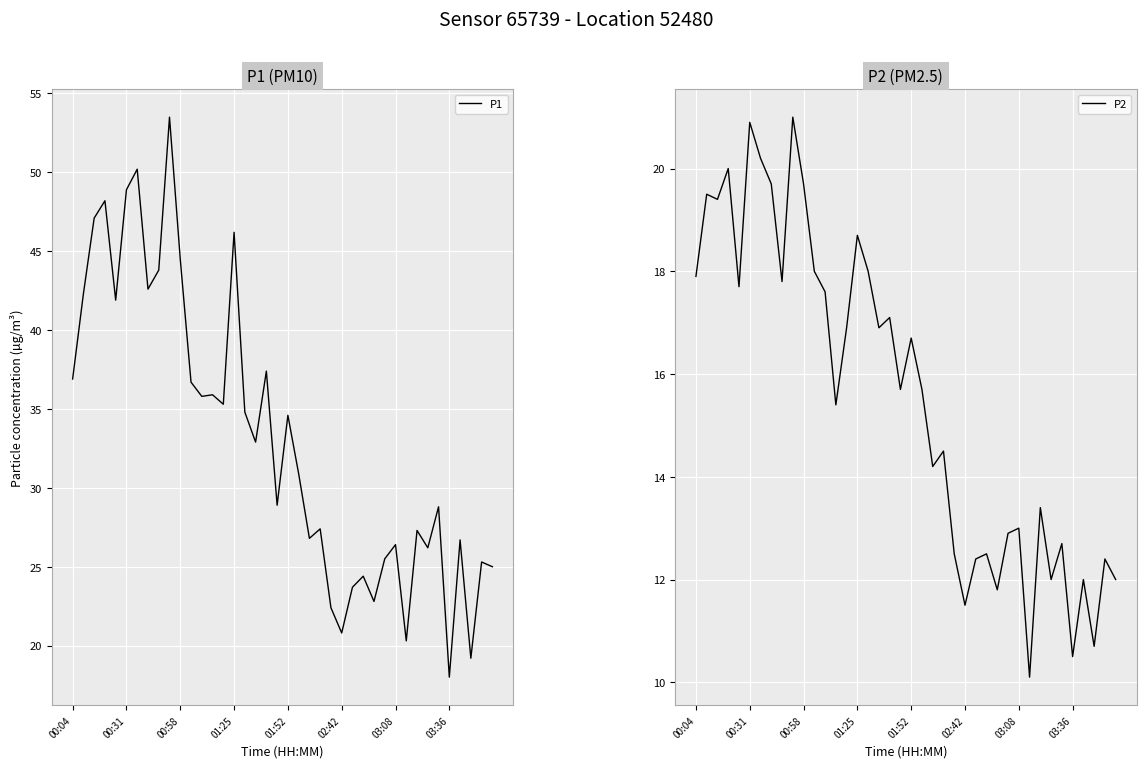

What is the sum of the P1 values at 29 and 03:36?

68.1